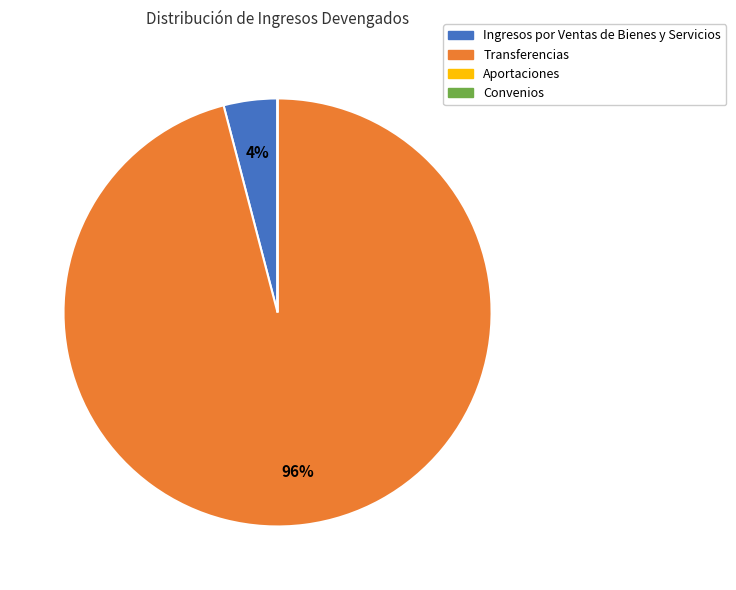

To the nearest percent, what percentage of the pie is Ingresos por Ventas de Bienes y Servicios?

4%